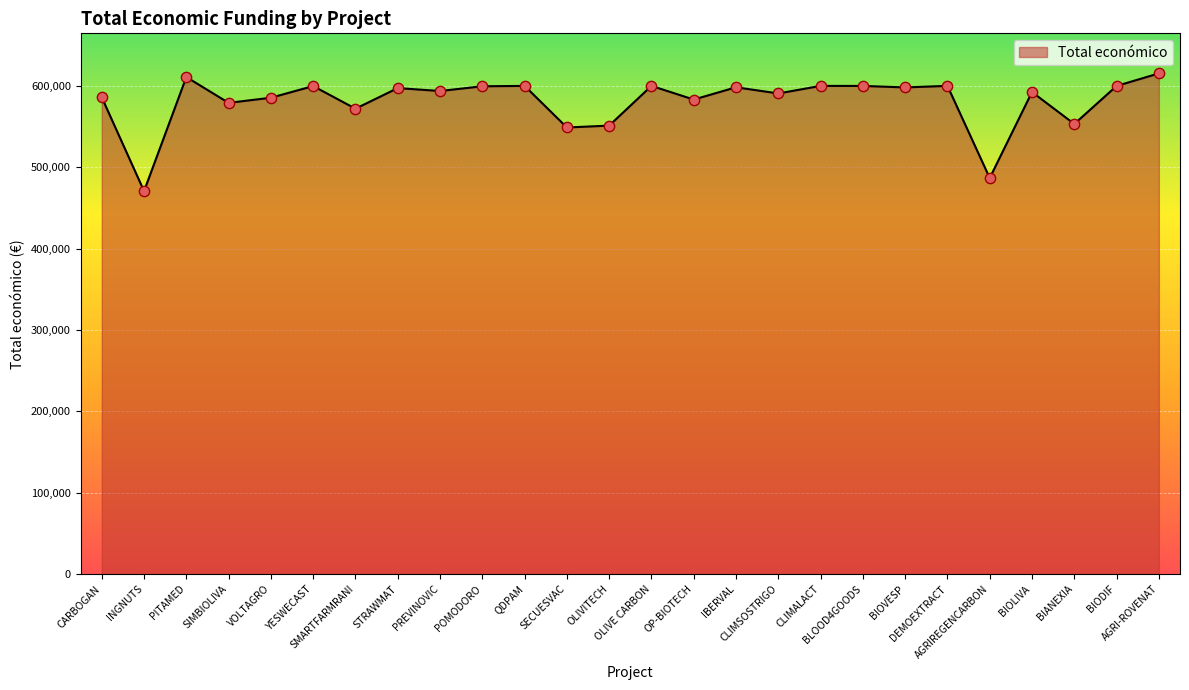

Approximately how many times larger is the value at POMODORO compared to YESWECAST?

1.0